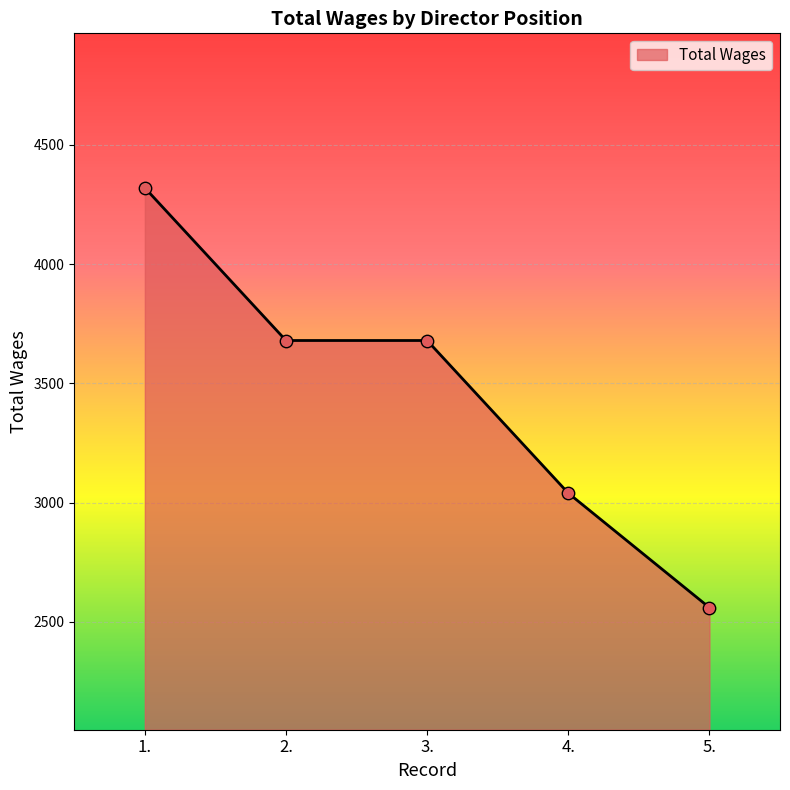

What is the change in value from 2. to 5.?

-1120